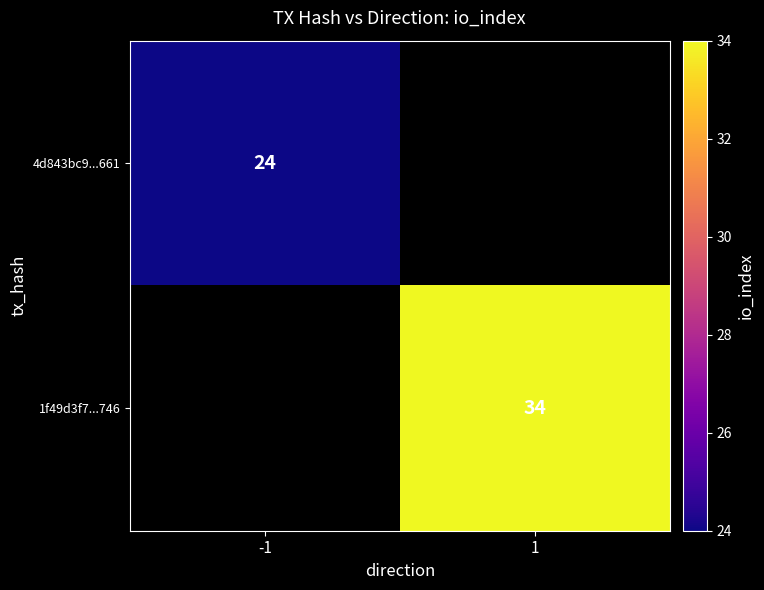

How many values in 4d843bc9...661 are above zero?

1